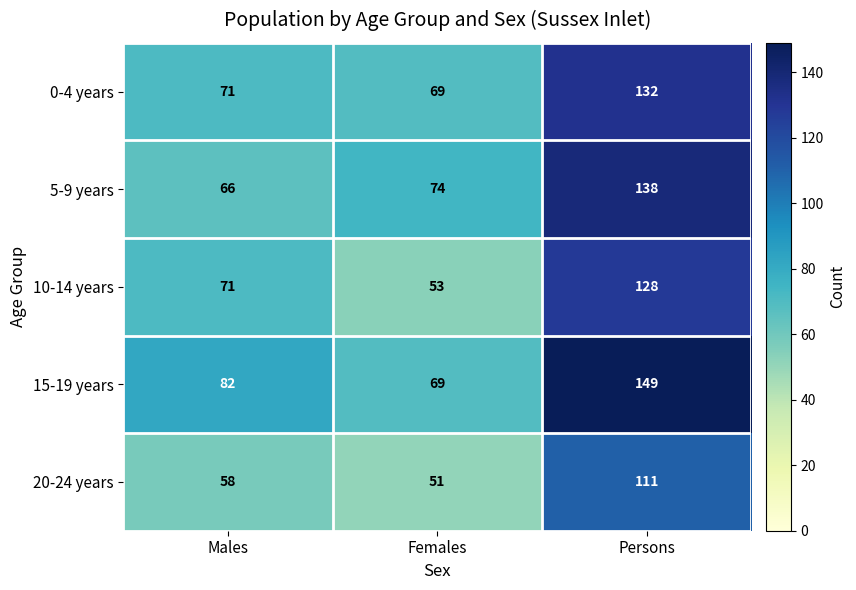

At how many categories does at least one series exceed 81?

2